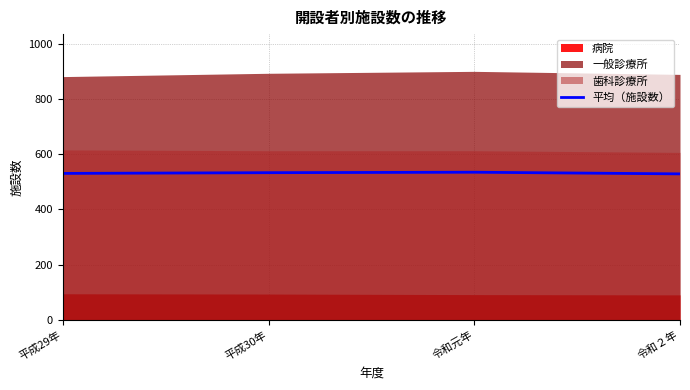

How many categories are shown in the chart?

4